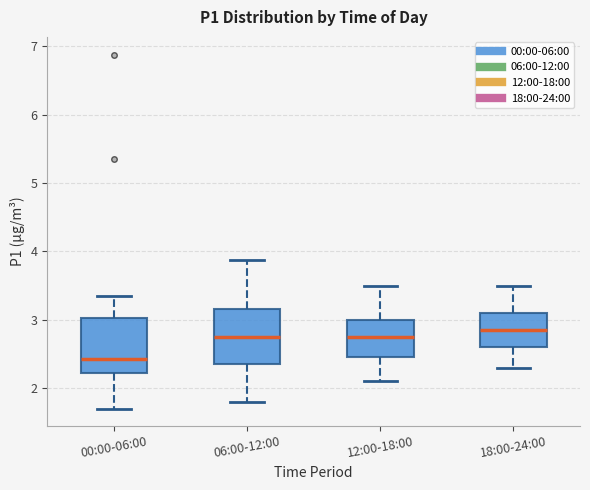

Which box's median line is the highest?

18:00-24:00